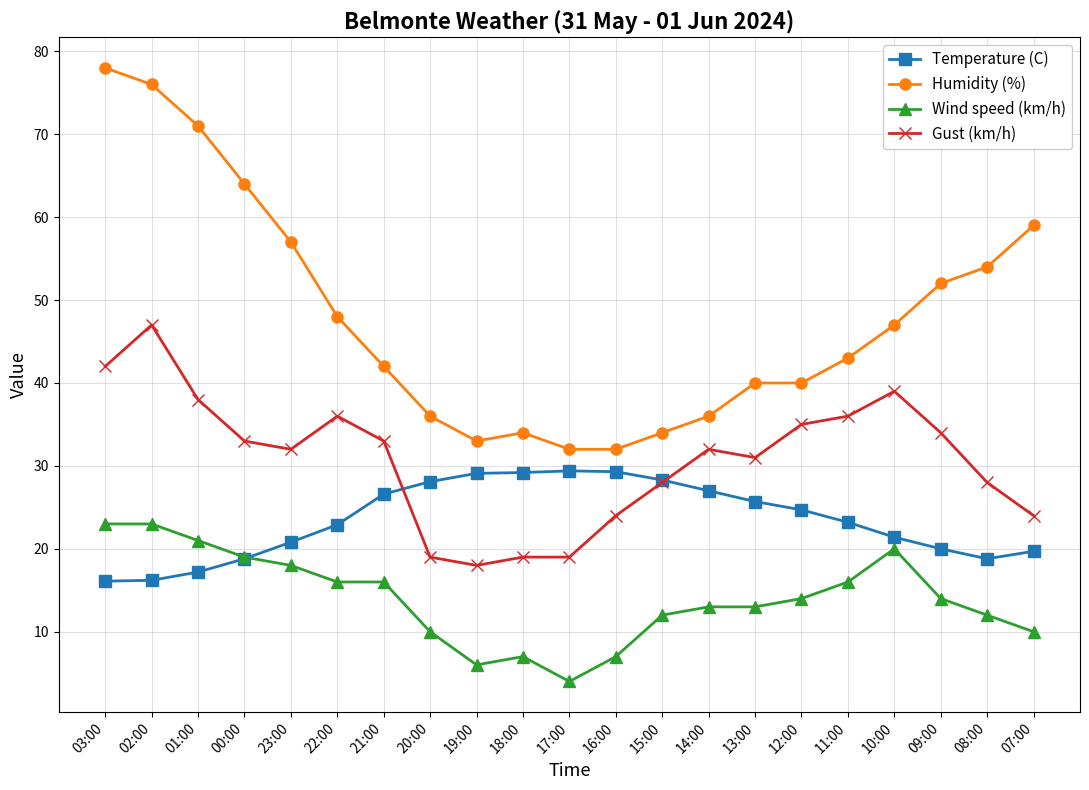

Where is the first local maximum for Humidity (%)?

18:00